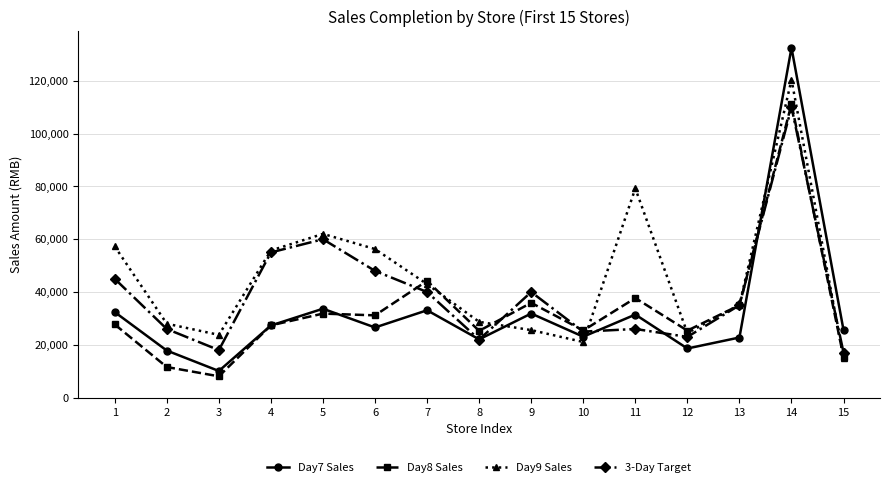

What are all the series names shown in the legend?

Day7 Sales, Day8 Sales, Day9 Sales, 3-Day Target